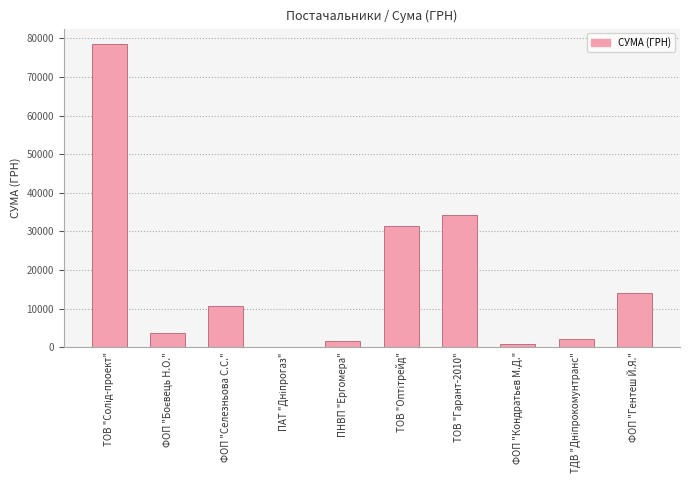

What is the sum of all values?

177256.2